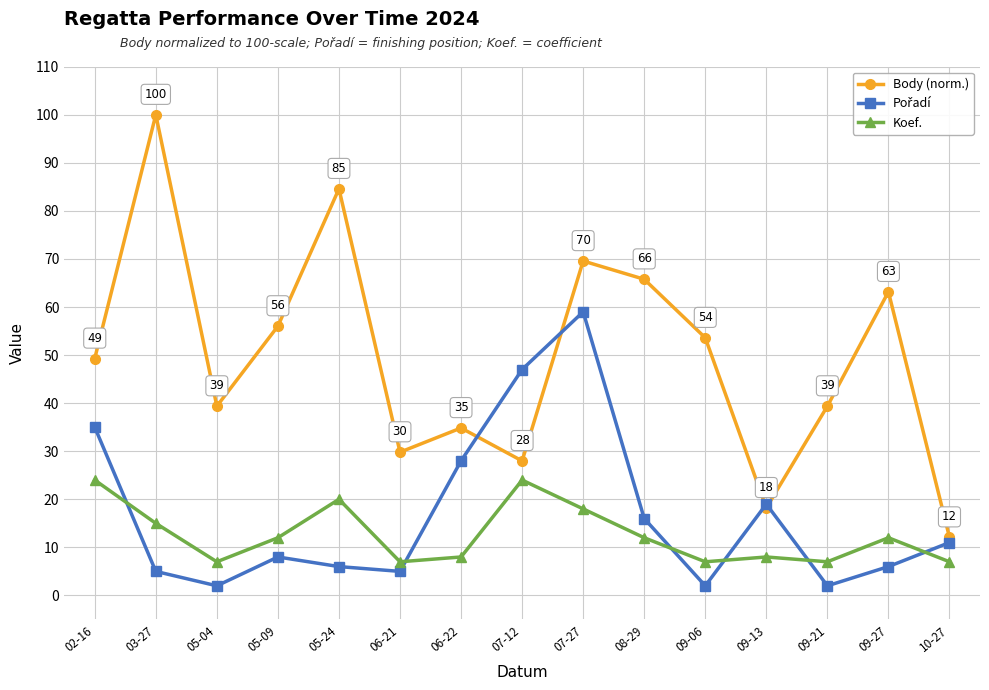

What is the label of the 14th point from the right?

03-27